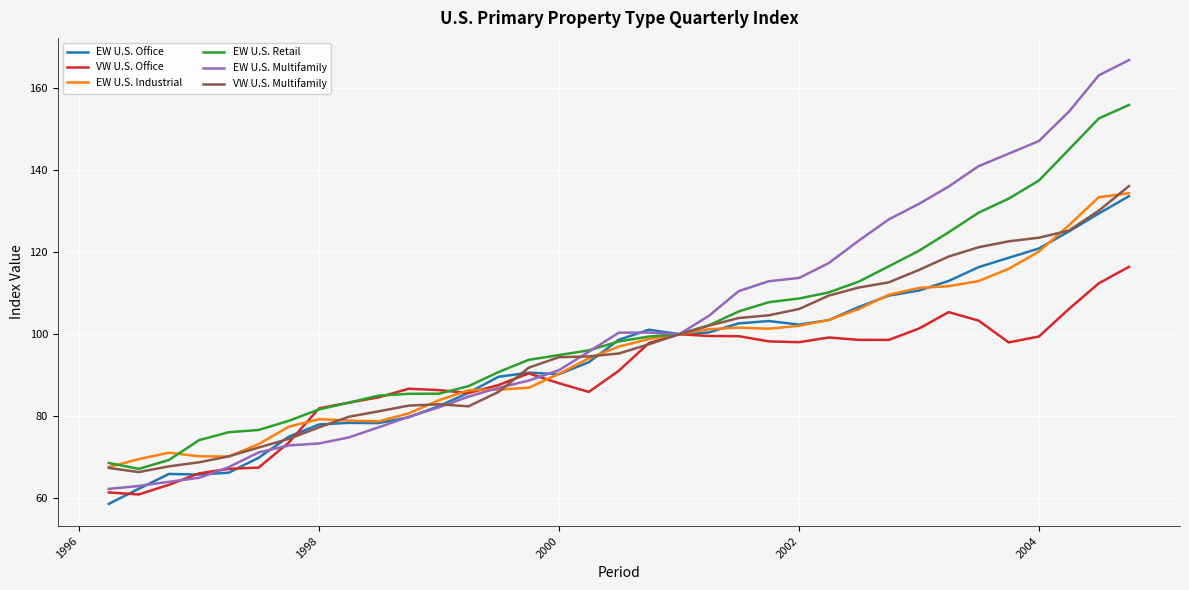

Which series has the largest range (max minus min)?

EW U.S. Multifamily